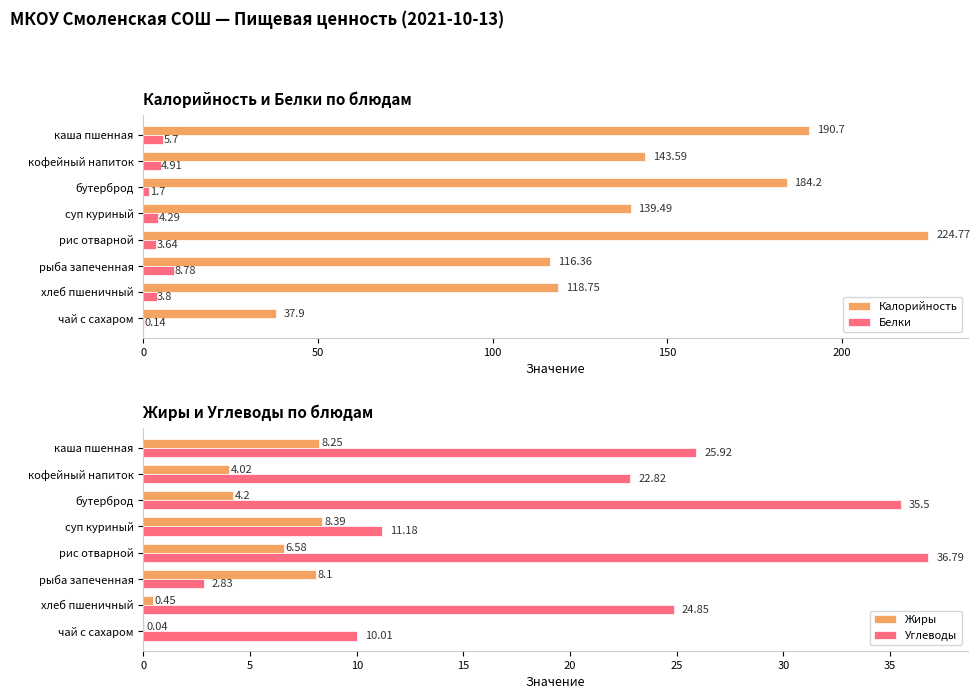

Is the value of Калорийность at рис отварной greater than the value of Белки at хлеб пшеничный?

Yes